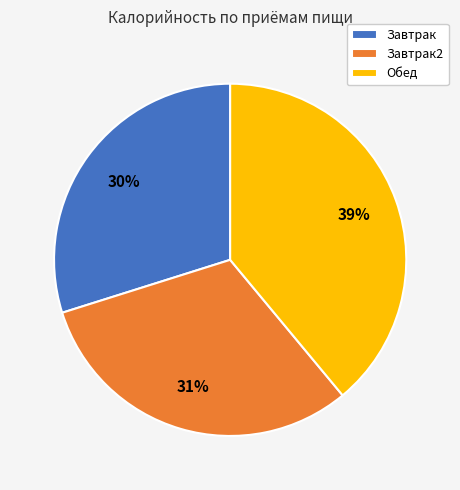

Count the number of slices in the pie.

3